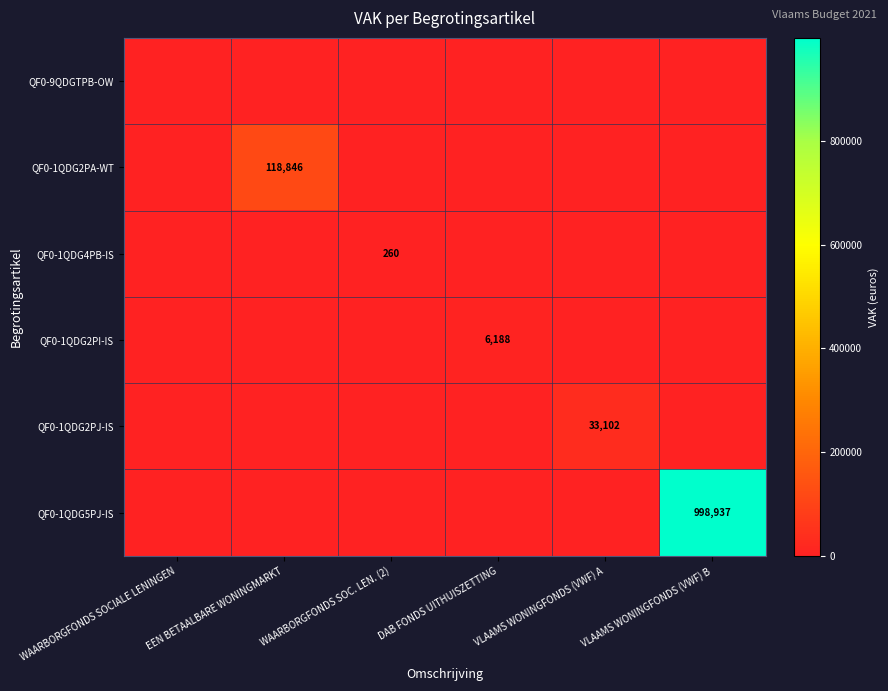

Which category has the lowest value in the QF0-1QDG2PA-WT series?

WAARBORGFONDS SOCIALE LENINGEN